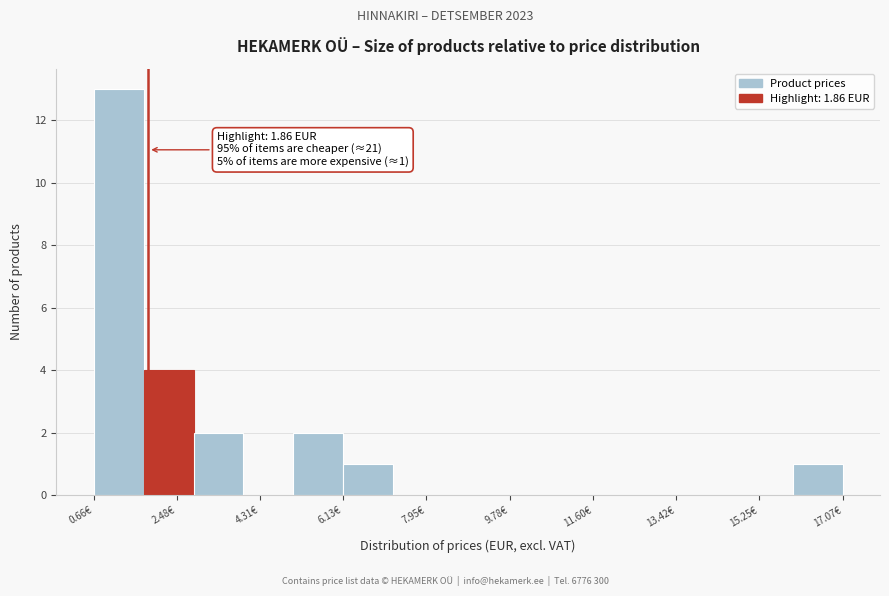

Over which range of the x-axis is the bar tallest?

0.6 to 1.8